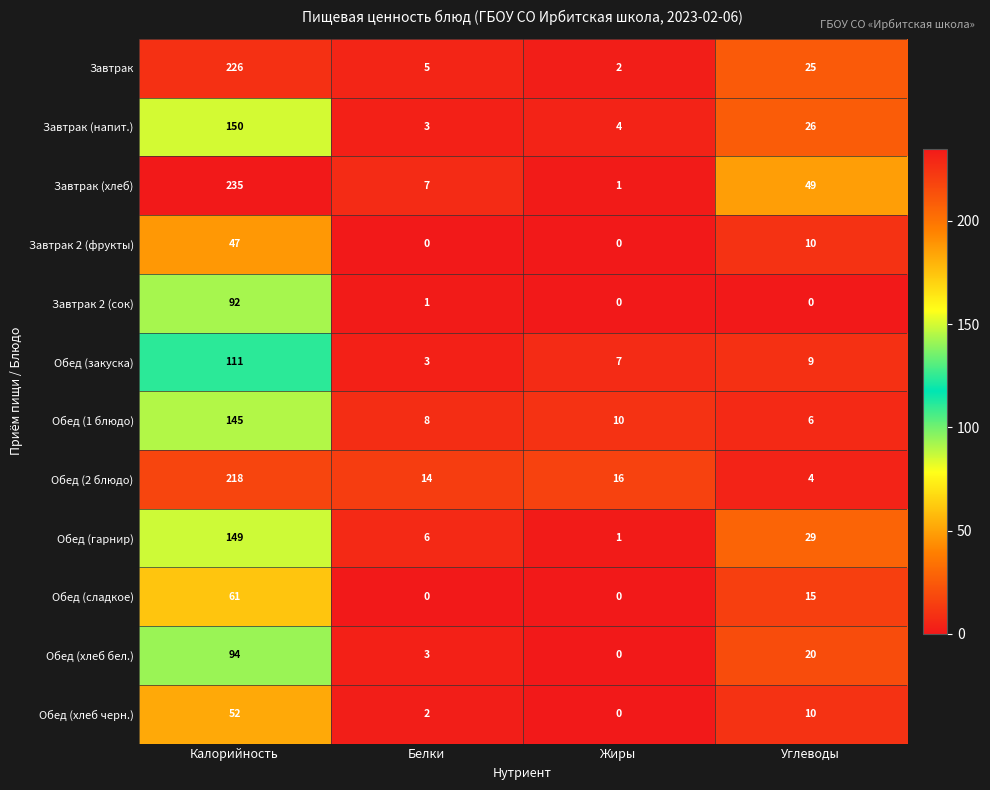

Is it true that Обед (1 блюдо) equals 145 at Калорийность?

True